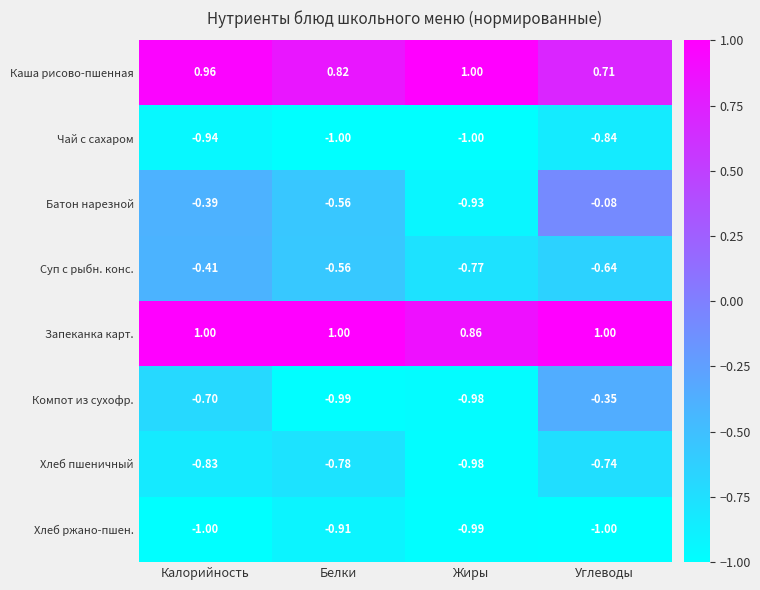

Rank the series at Углеводы from highest to lowest value.

Запеканка карт., Каша рисово-пшенная, Батон нарезной, Компот из сухофр., Суп с рыбн. конс., Хлеб пшеничный, Чай с сахаром, Хлеб ржано-пшен.